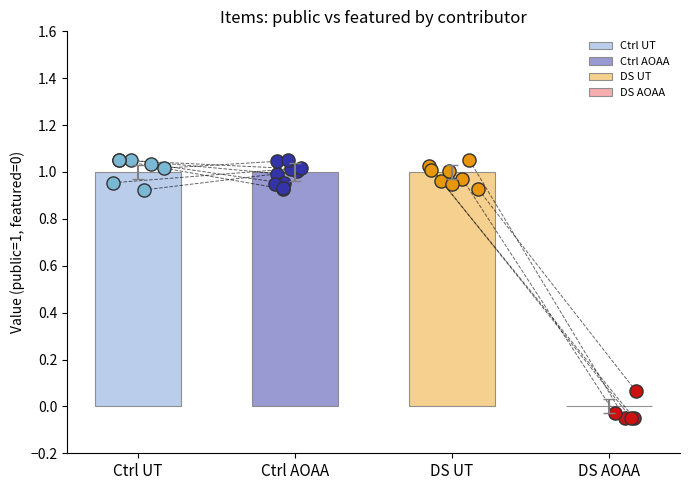

Is the value of public at Siti Muzaroh greater than the value of featured at Siti Muzaroh?

Yes